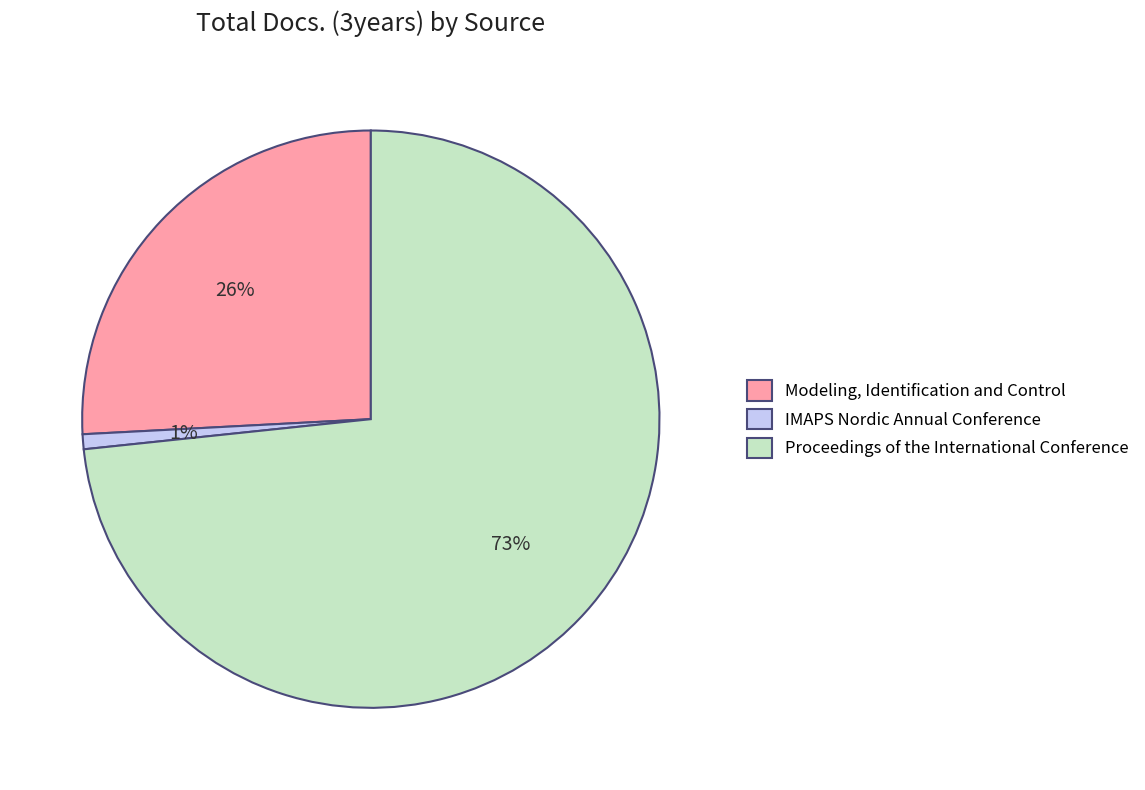

Count the number of slices in the pie.

3